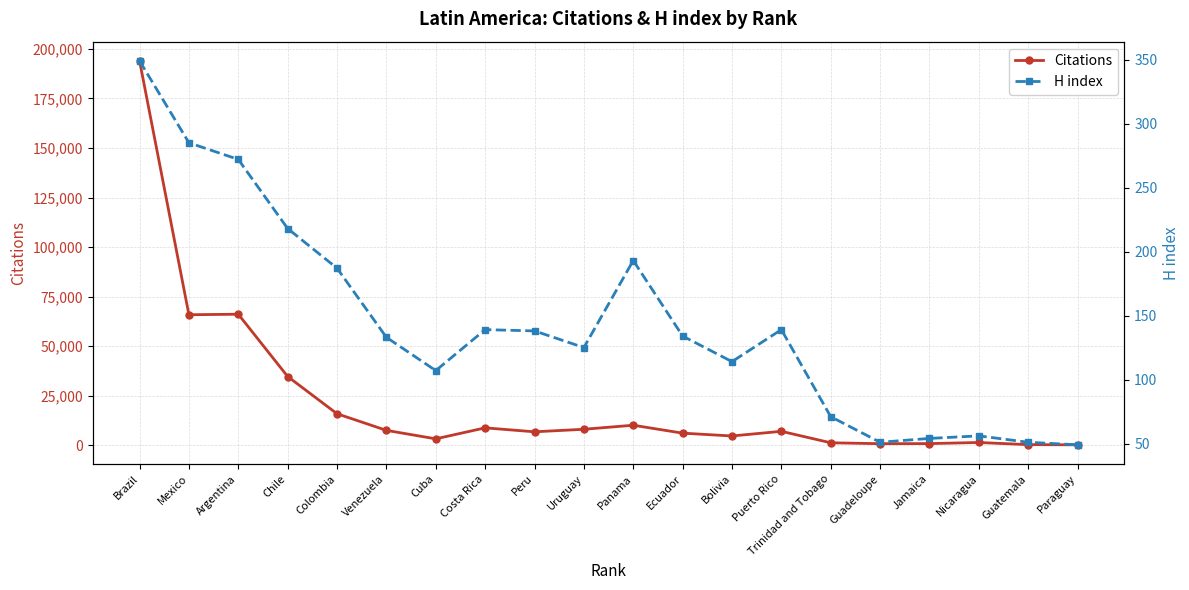

True or false: Citations and H index cross at least once.

False